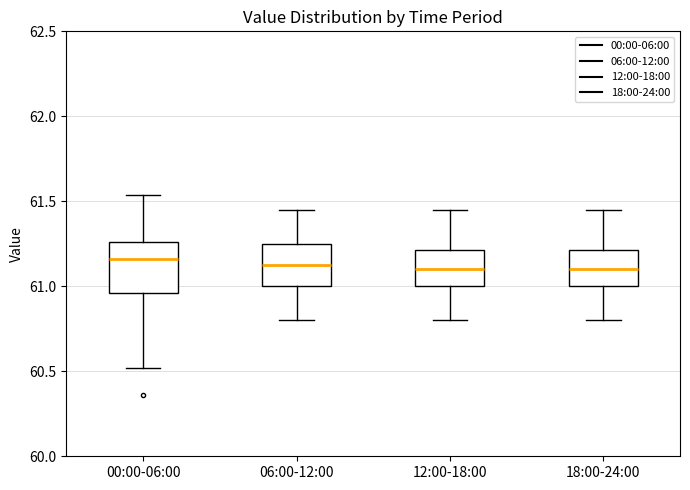

Reading left to right, transcribe this box plot: for each box, give where its median line is, the range the box spans, and where its two whiskers end, as read against the y-axis. The values are not printed on the chart, so give them approximately, as read against the axis.

00:00-06:00: median 61.15, box 60.95 to 61.25, whiskers 60.50 to 61.55
06:00-12:00: median 61.15, box 61.00 to 61.25, whiskers 60.80 to 61.45
12:00-18:00: median 61.10, box 61.00 to 61.20, whiskers 60.80 to 61.45
18:00-24:00: median 61.10, box 61.00 to 61.20, whiskers 60.80 to 61.45